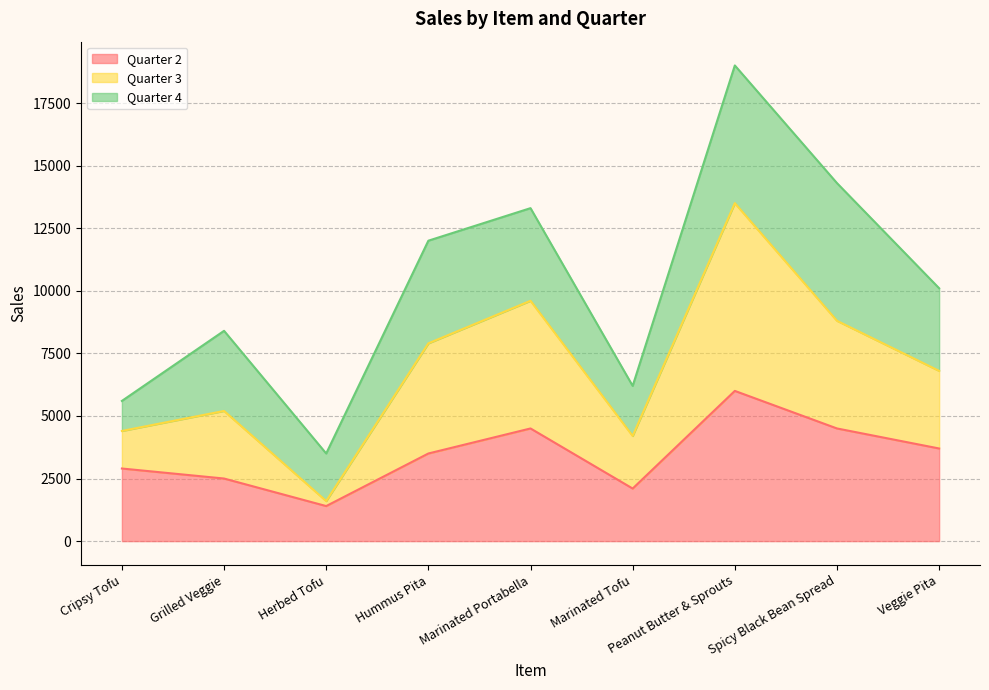

What is the total value across all series at Herbed Tofu?

3500